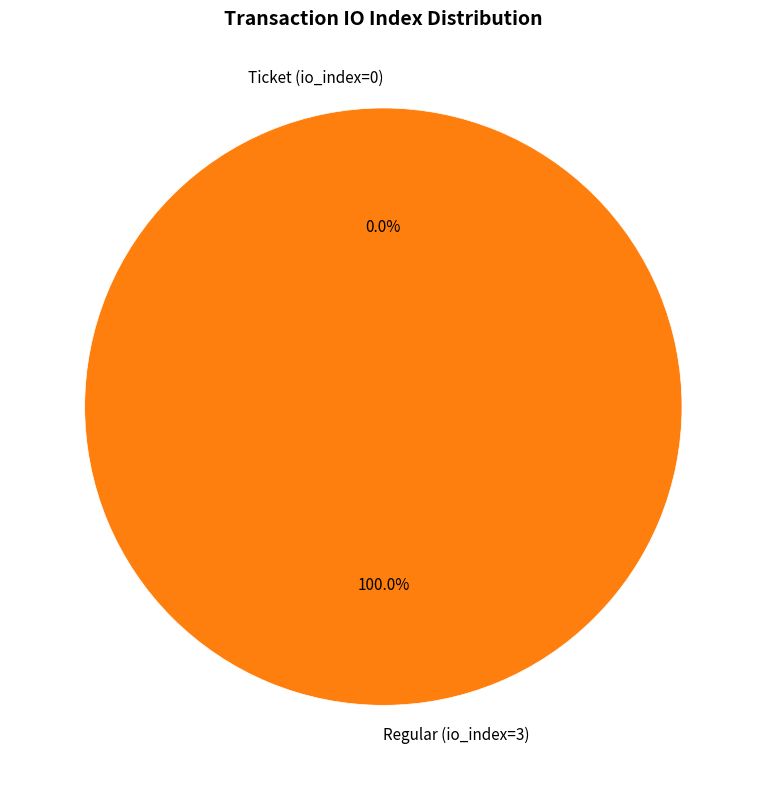

To the nearest percent, what is the difference between the largest and smallest slice percentages?

100%